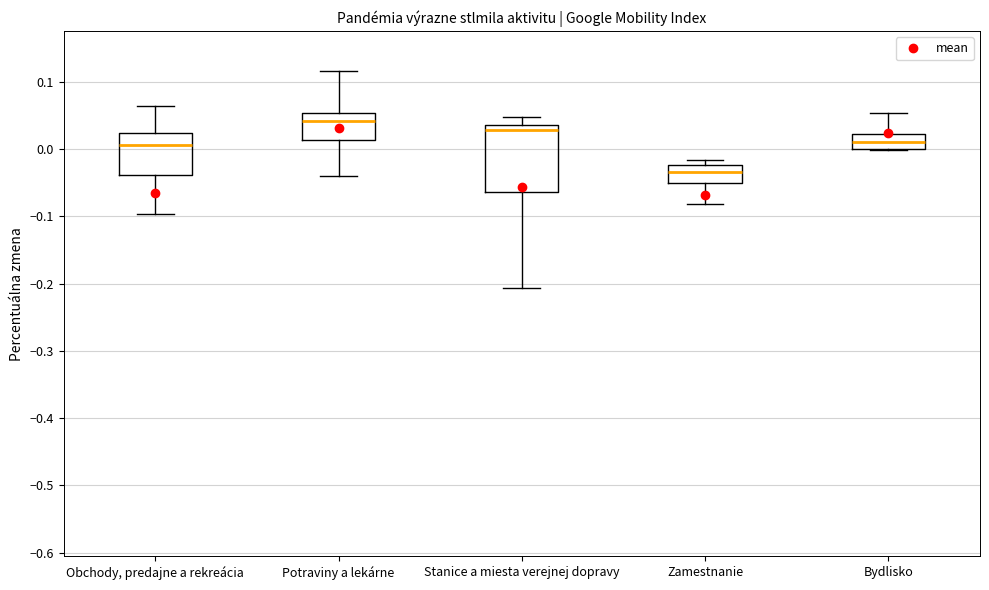

Which box has the highest median line?

Potraviny a lekárne